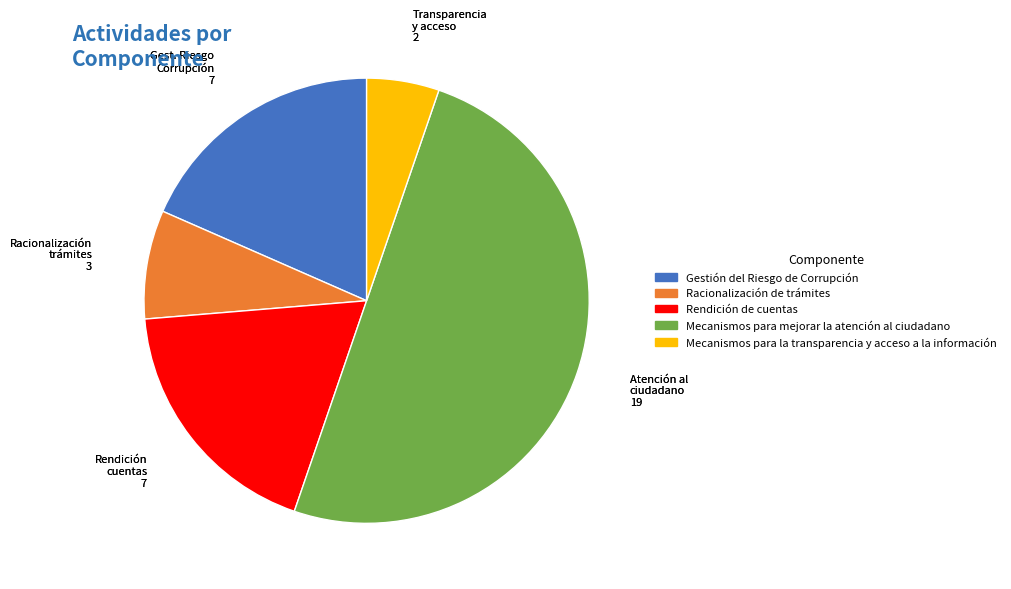

True or false: Gestión del Riesgo de Corrupción accounts for 29% of the total.

False